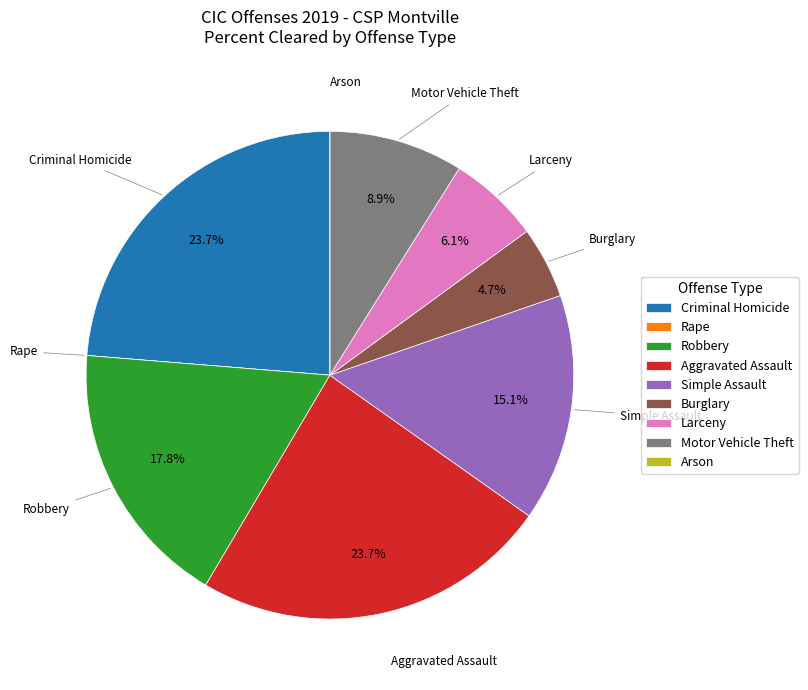

To the nearest percent, what is the difference between the largest and smallest slice percentages?

24%